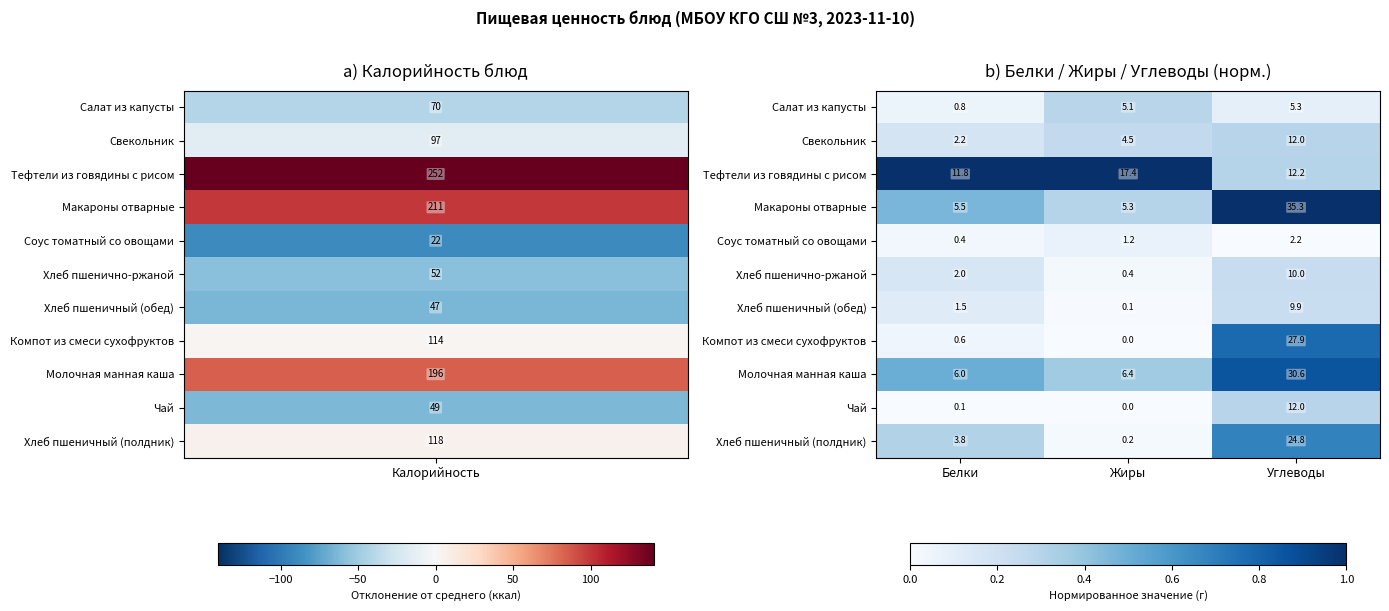

Count the number of categories in the chart.

3